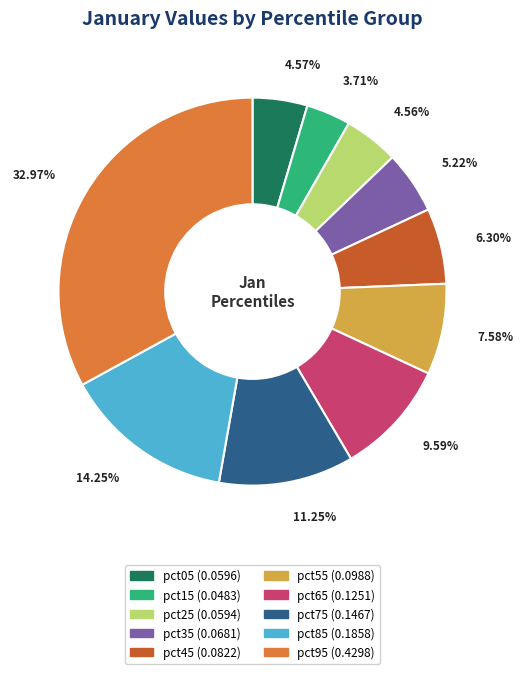

How much of the chart is everything except pct65?

90.4%